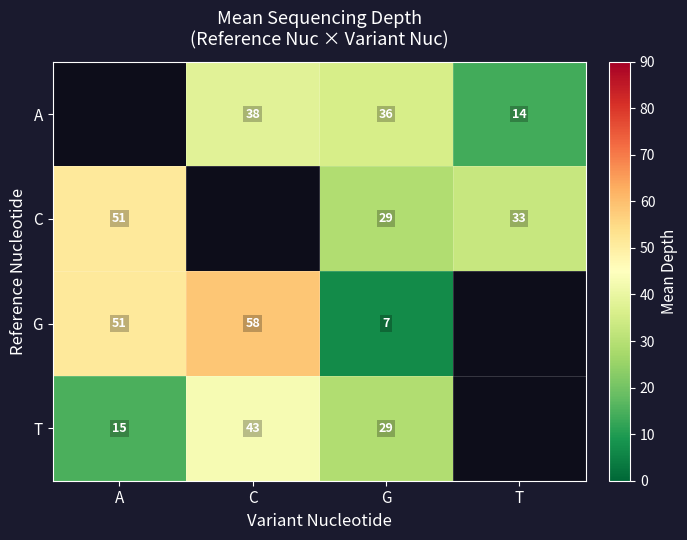

What is the maximum value shown in the chart?

58.5